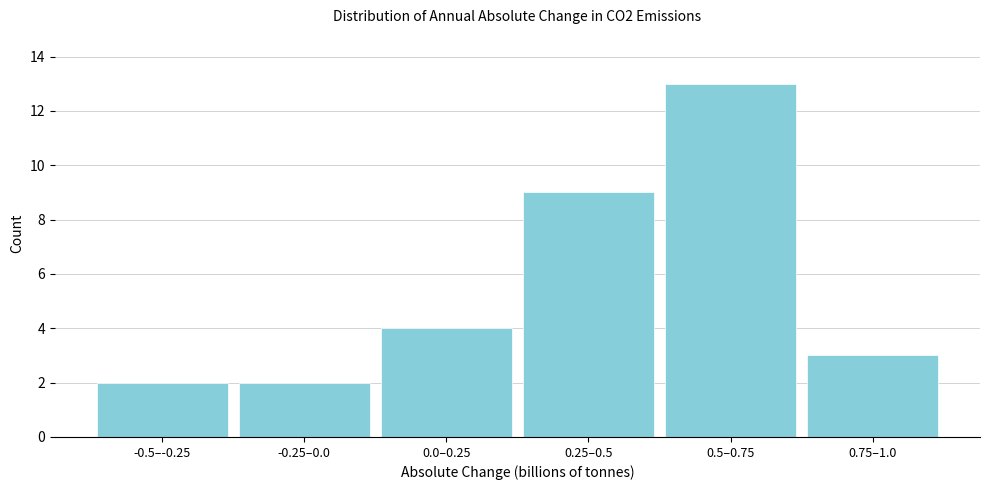

Reading right to left, extract all data points from this chart.

3	13	9	4	2	2